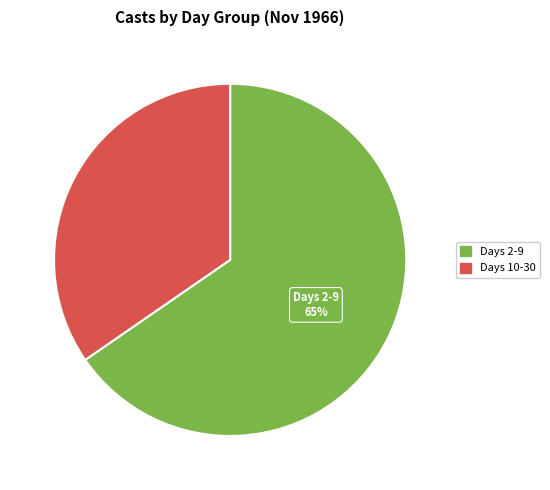

How many segments does this pie chart have?

2